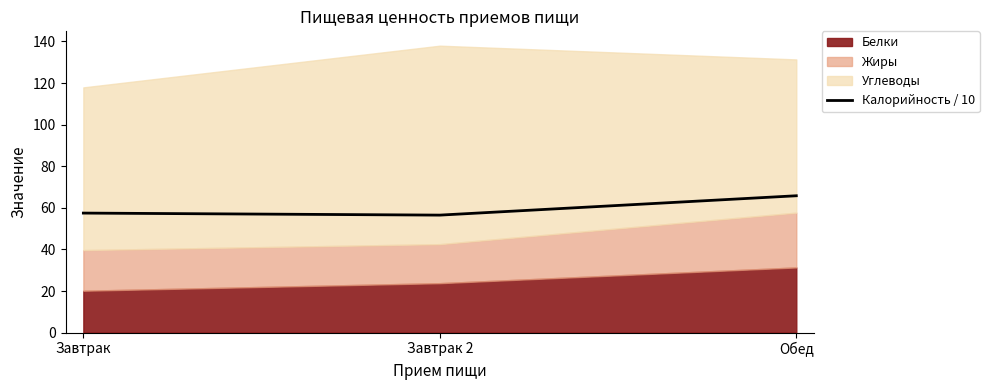

Reading right to left, what are all the values shown in this chart?

65.8	56.5	57.5